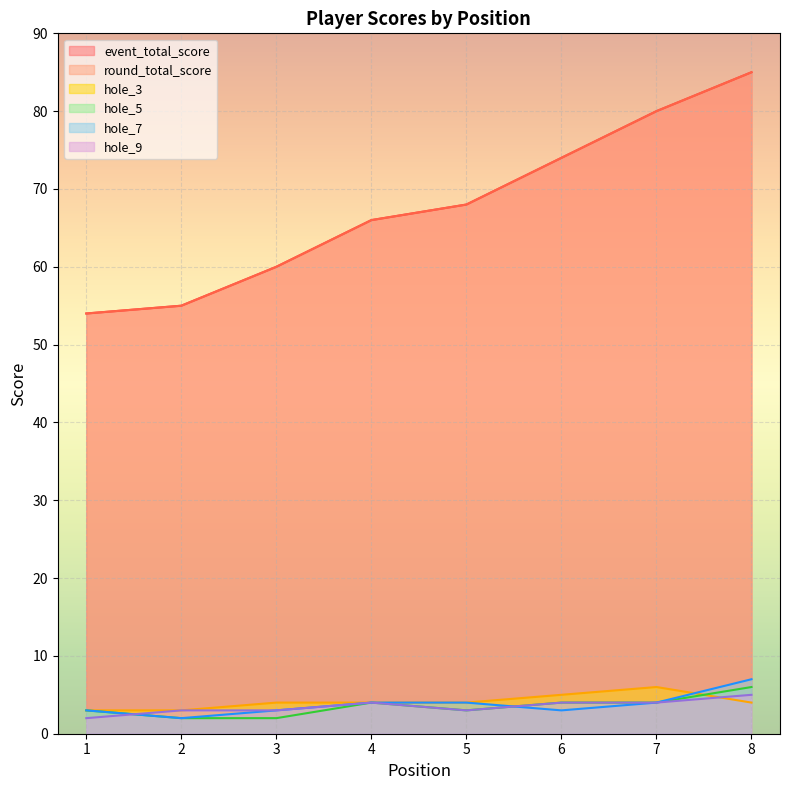

What is the smallest value displayed?

2